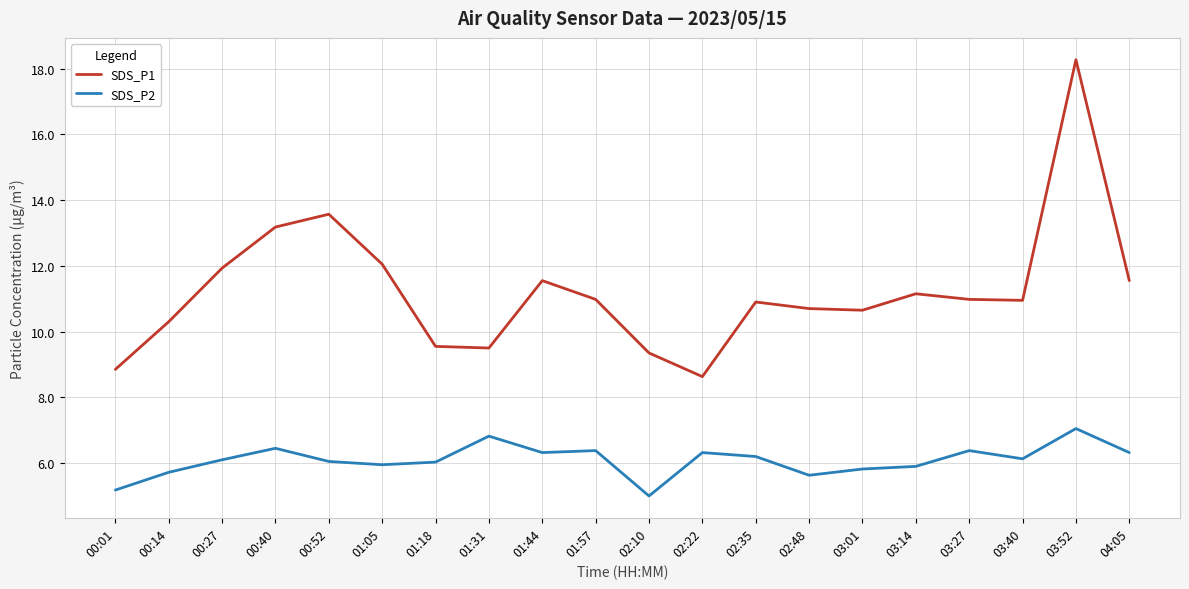

What is the sum of all SDS_P2 values?

121.8